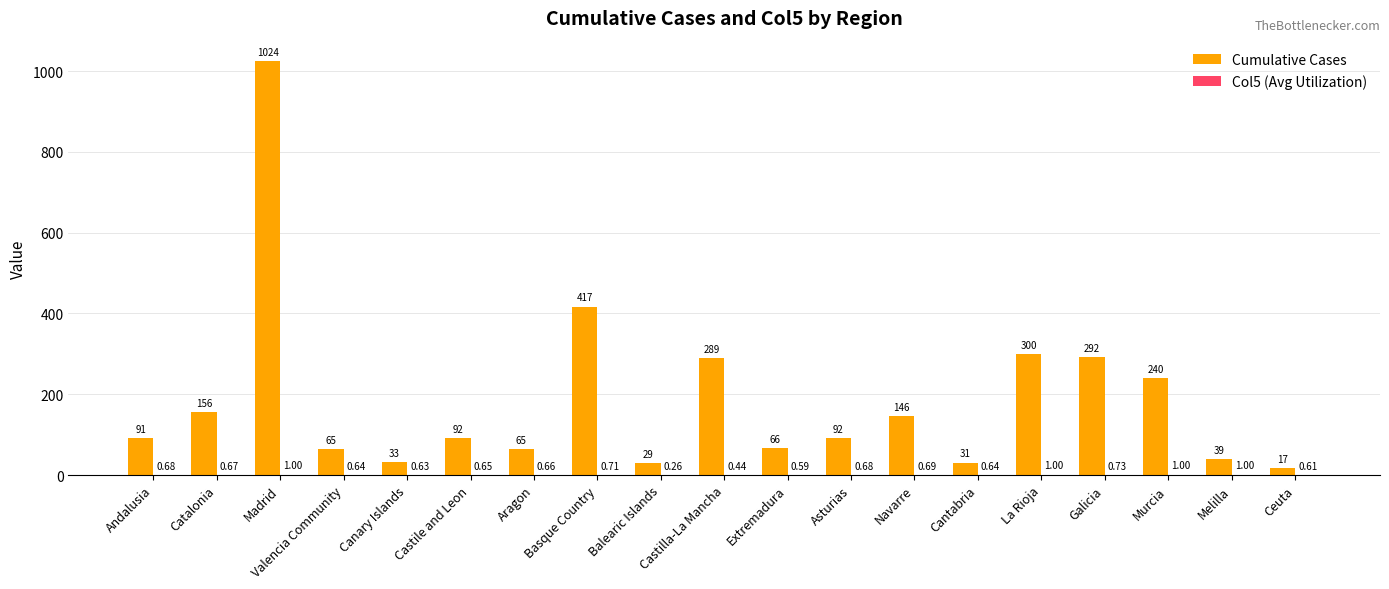

How many groups of bars are there?

19